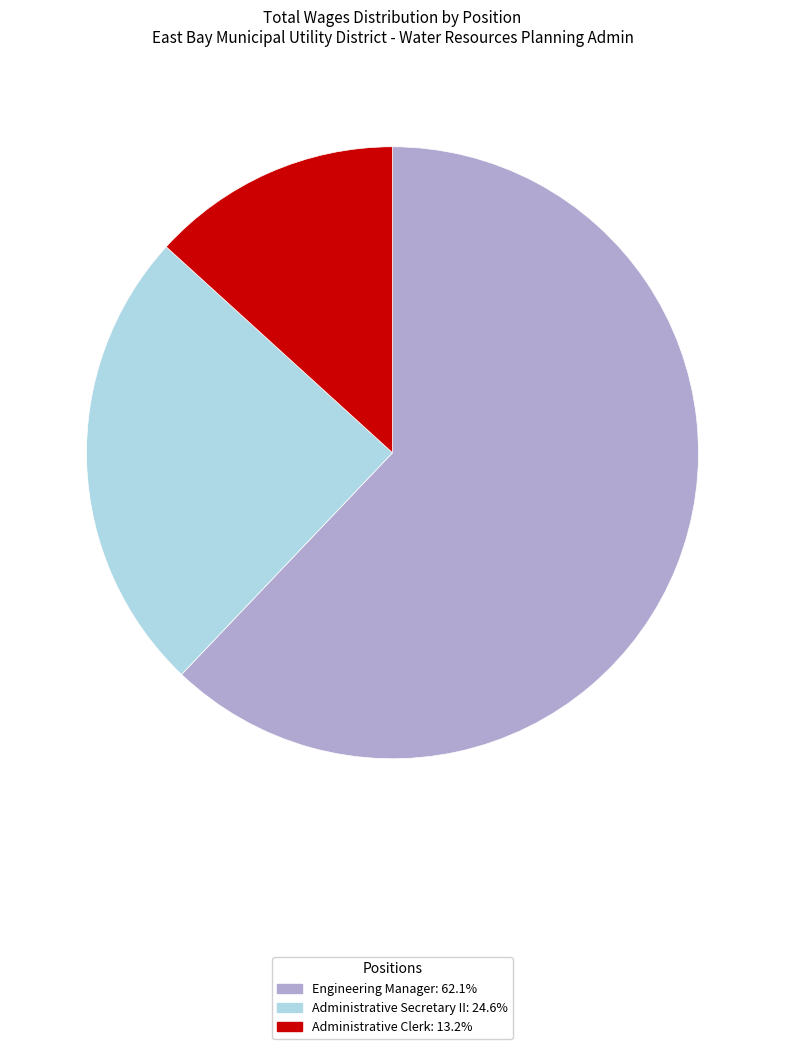

True or false: Engineering Manager accounts for 69% of the total.

False